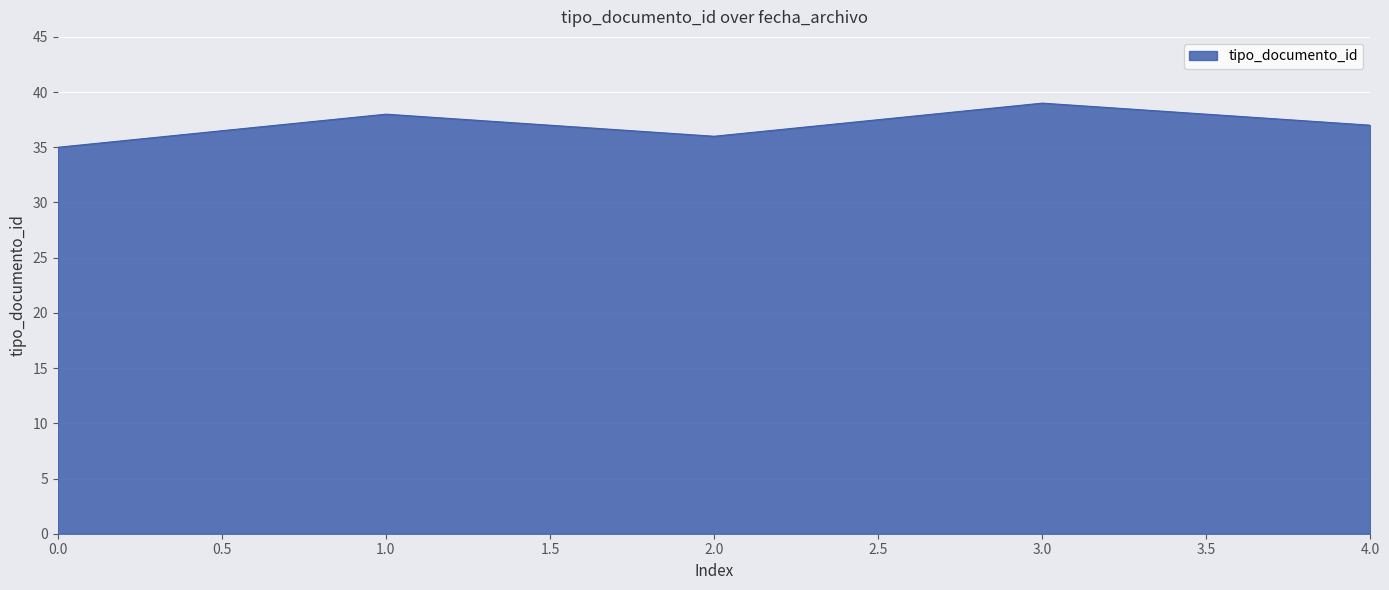

What is the minimum value shown in the chart?

35